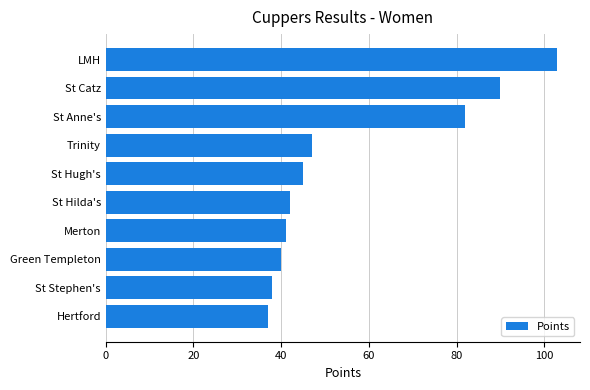

The value at Green Templeton is 59. True or false?

False